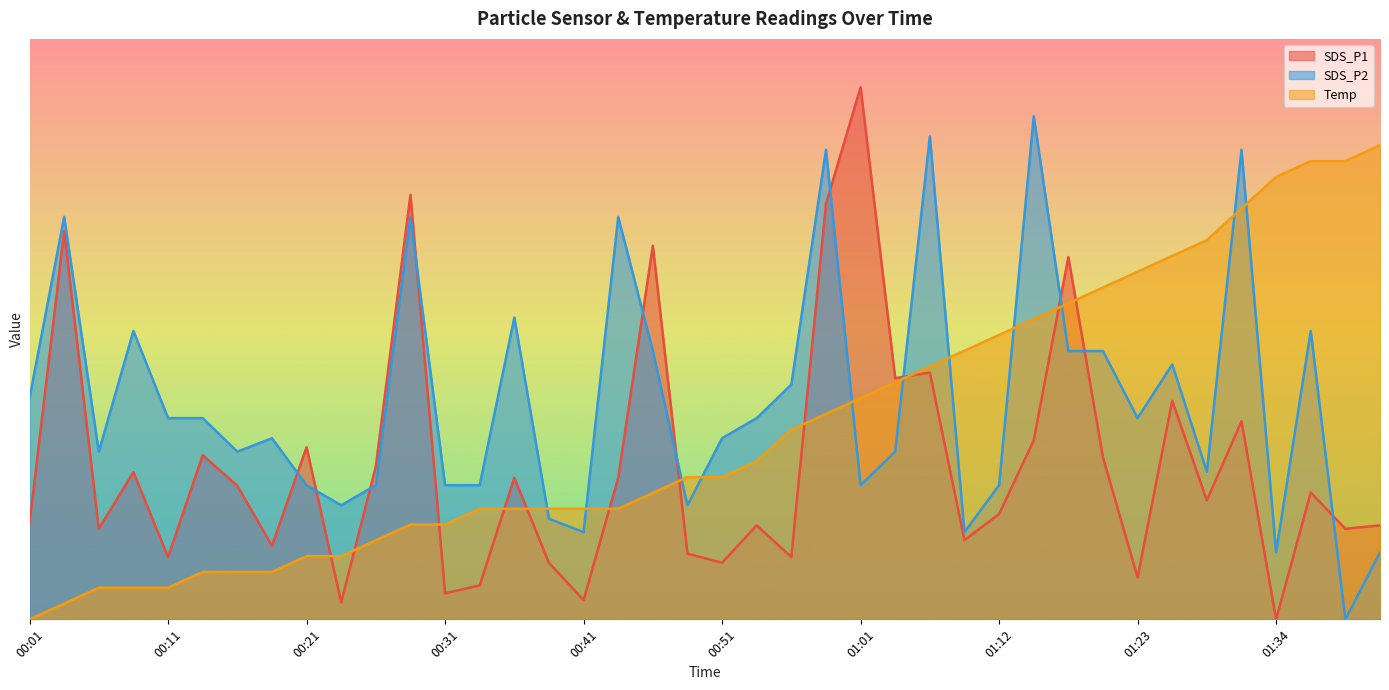

What is the approximate value of Temp at 01:06?

2.6